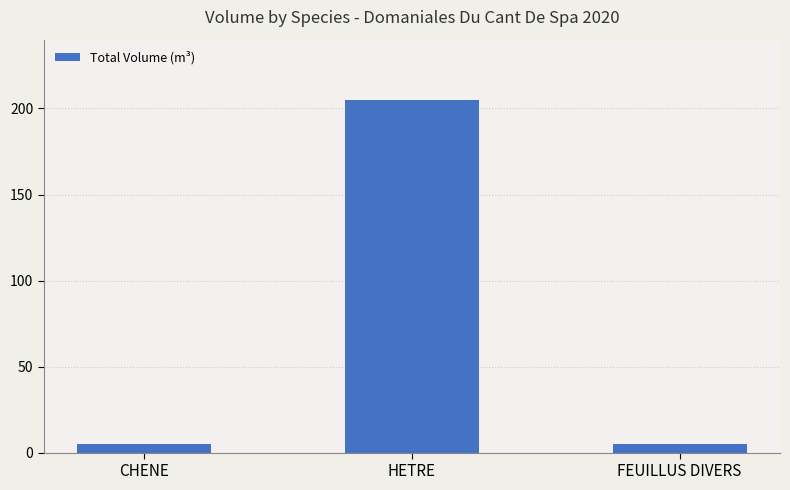

What is the difference between the maximum and minimum values?

200.0